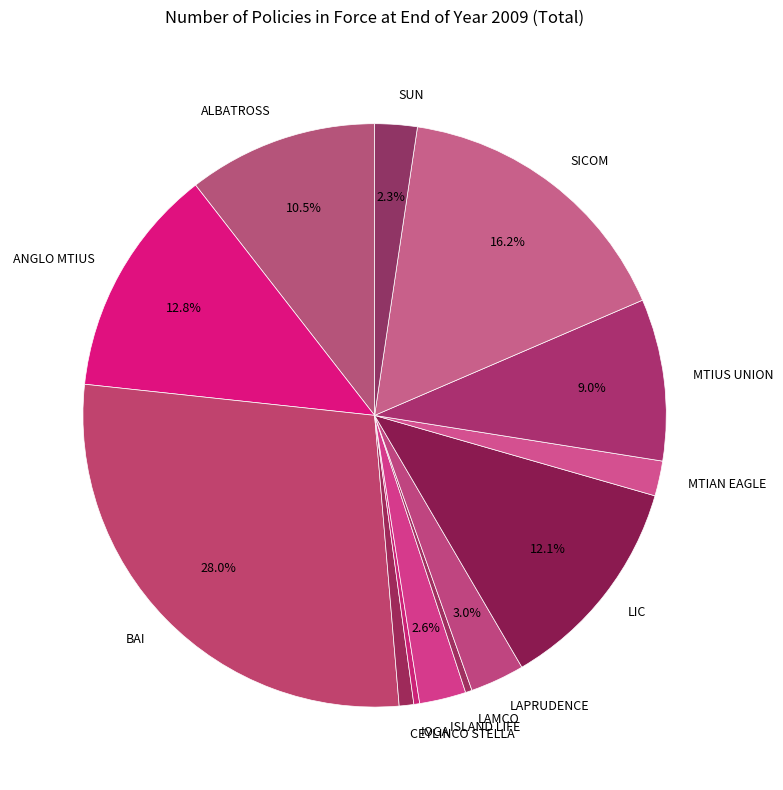

To the nearest percent, what is the average slice percentage?

8%